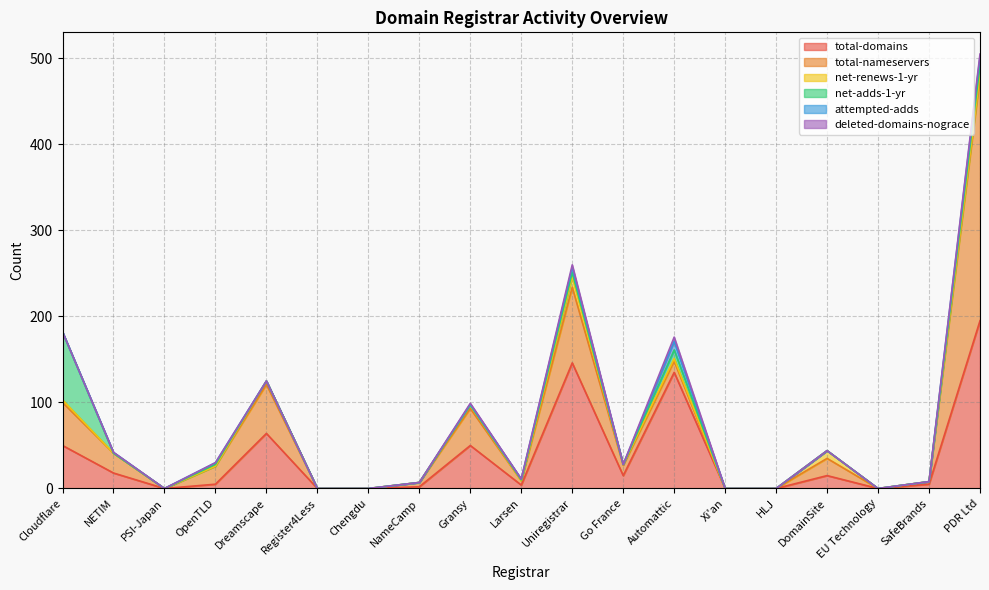

Where do attempted-adds and net-renews-1-yr first cross each other?

Cloudflare and NETIM